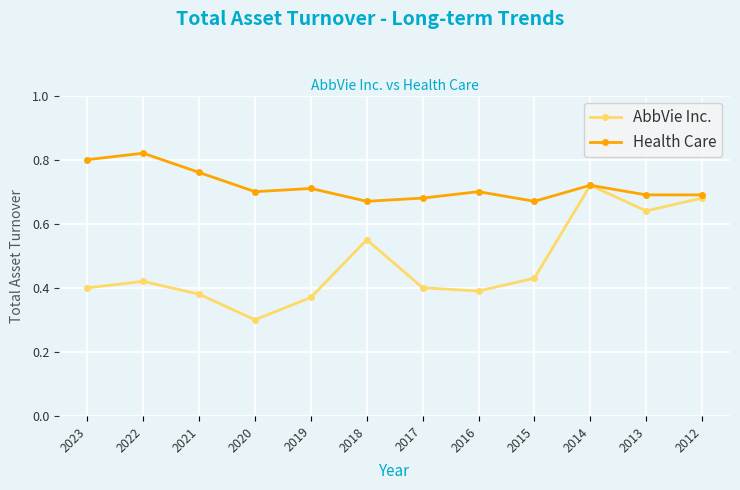

Which series has the widest spread of values?

AbbVie Inc.